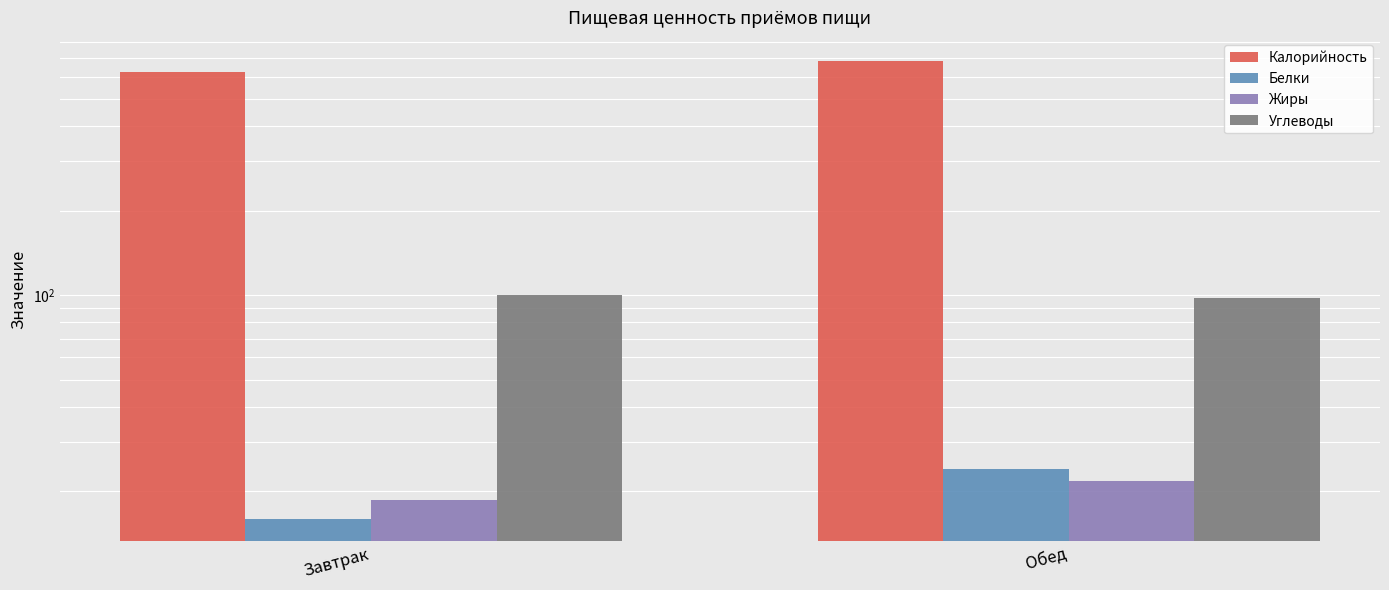

Which has a higher value, Завтрак or Обед?

Обед